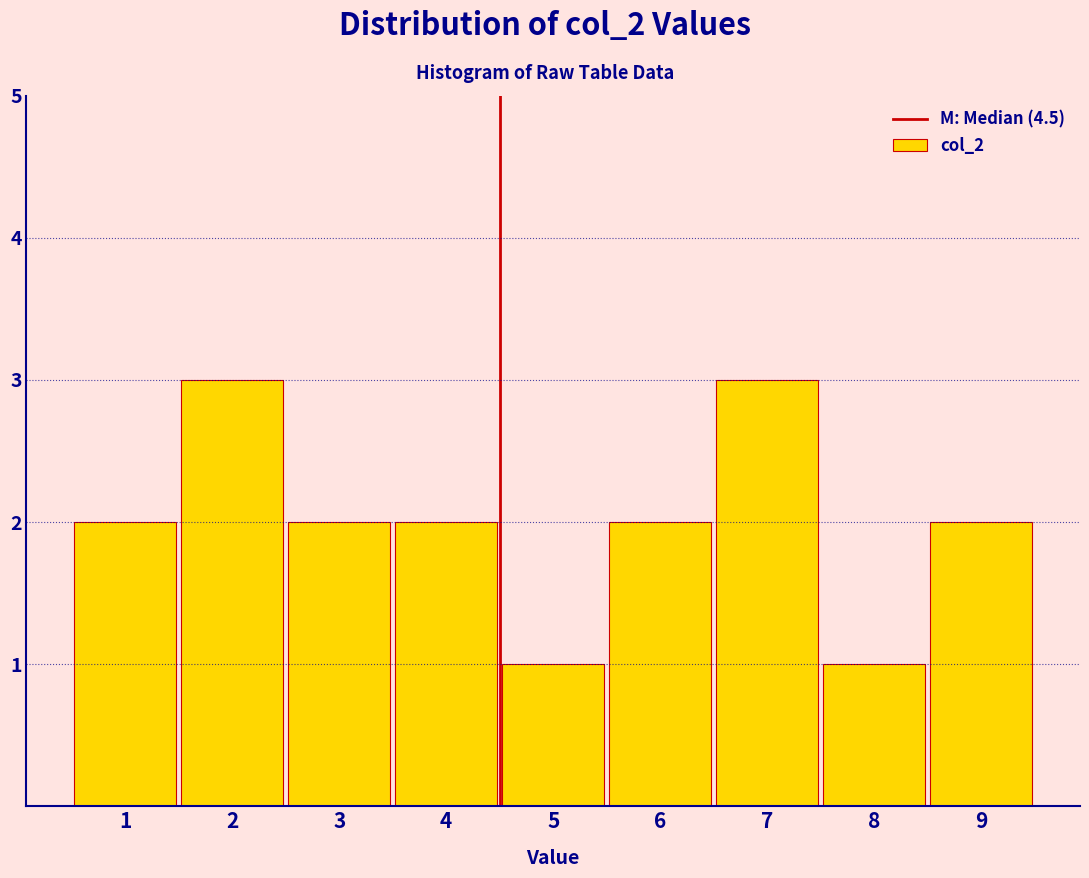

Reading left to right, list every bar in this chart as the range it spans on the x-axis followed by its height. The values are not printed on the chart, so give them approximately, as read against the axis.

0.5 to 1.5: 2
1.5 to 2.5: 3
2.5 to 3.5: 2
3.5 to 4.5: 2
4.5 to 5.5: 1
5.5 to 6.5: 2
6.5 to 7.5: 3
7.5 to 8.5: 1
8.5 to 9.5: 2